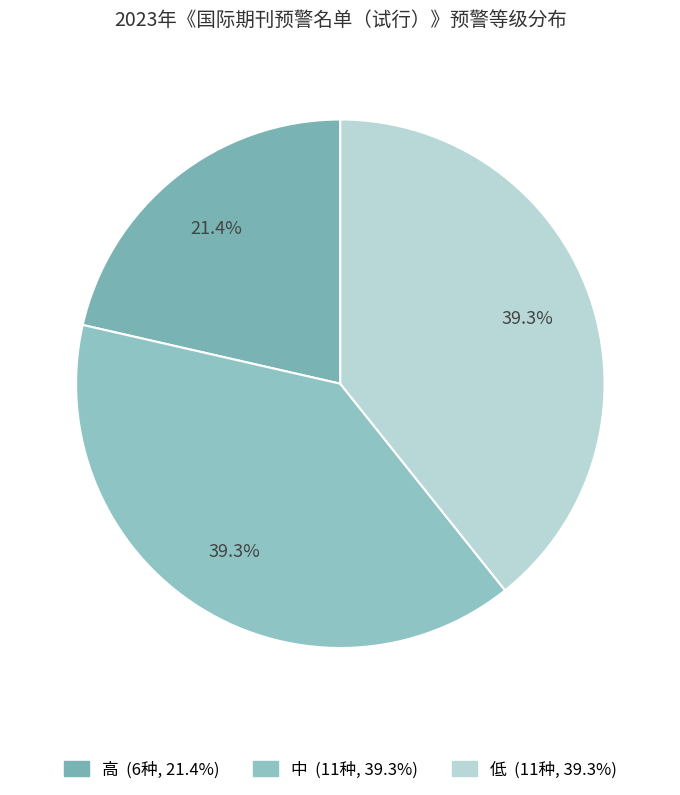

To the nearest percent, what percentage of the pie is 中?

39%